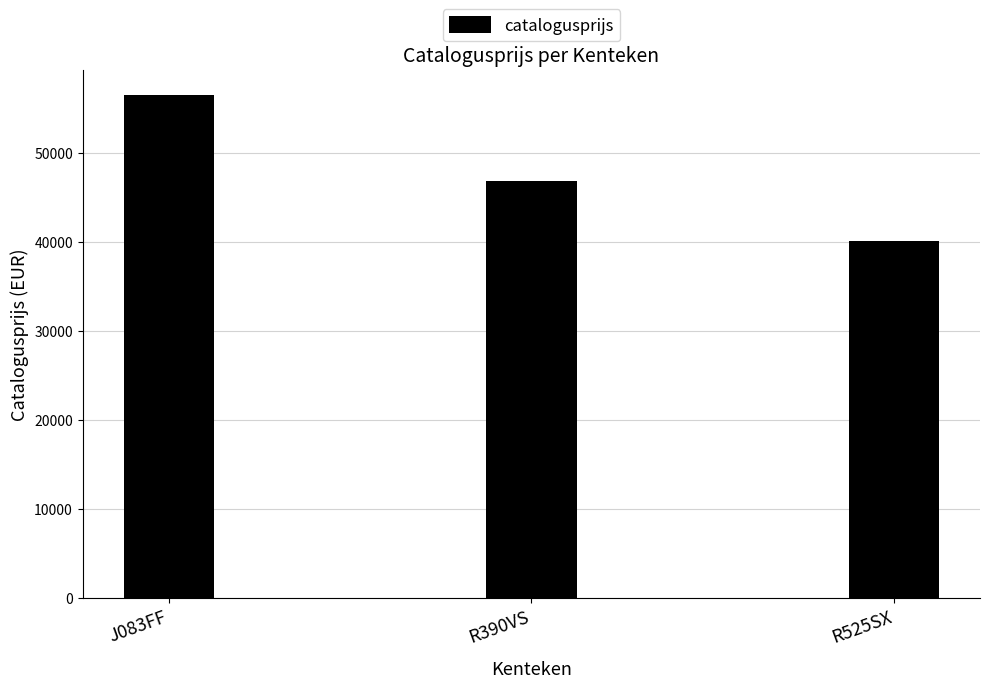

At which label is the value closest to 48248?

R390VS